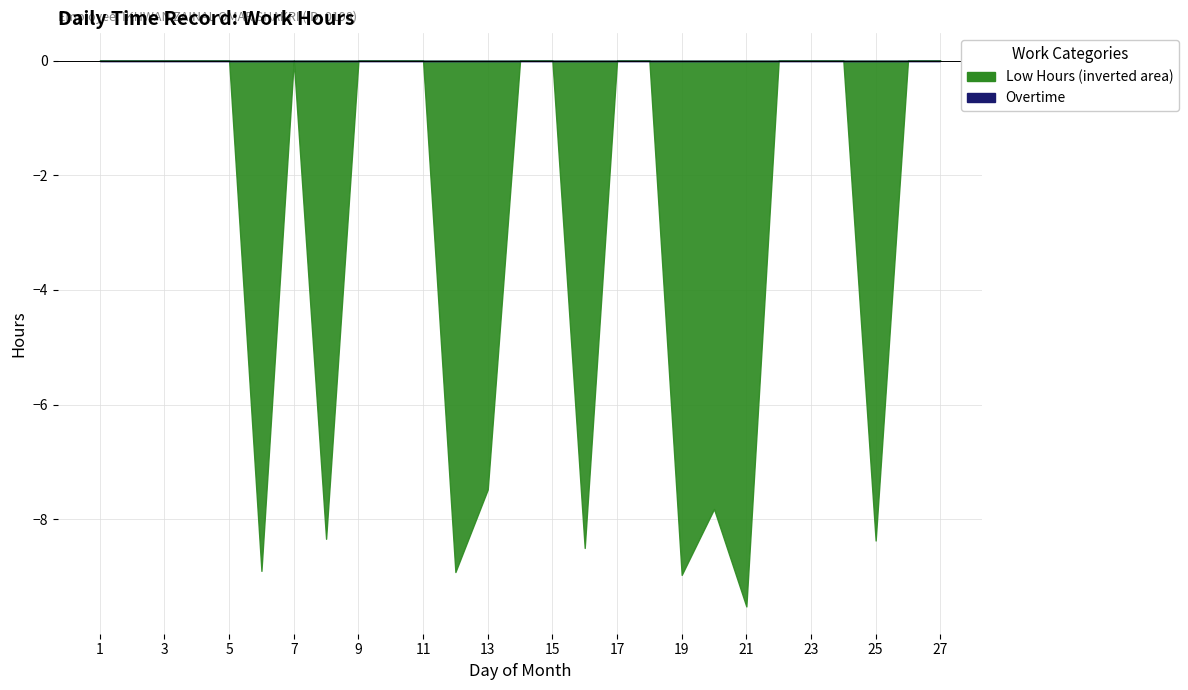

At which label is Overtime closest to 0?

1